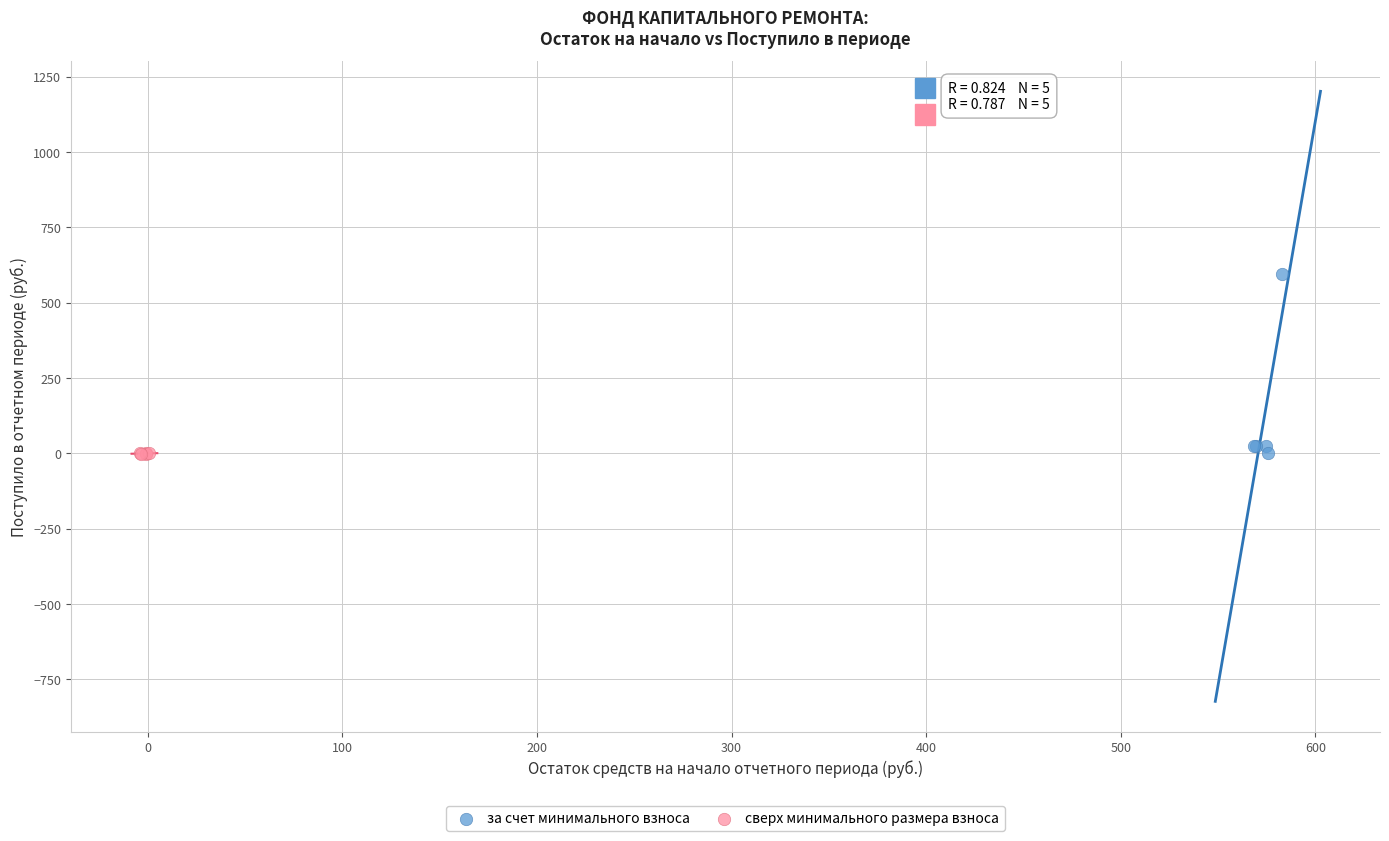

Which series reaches the maximum Y coordinate?

за счет минимального взноса